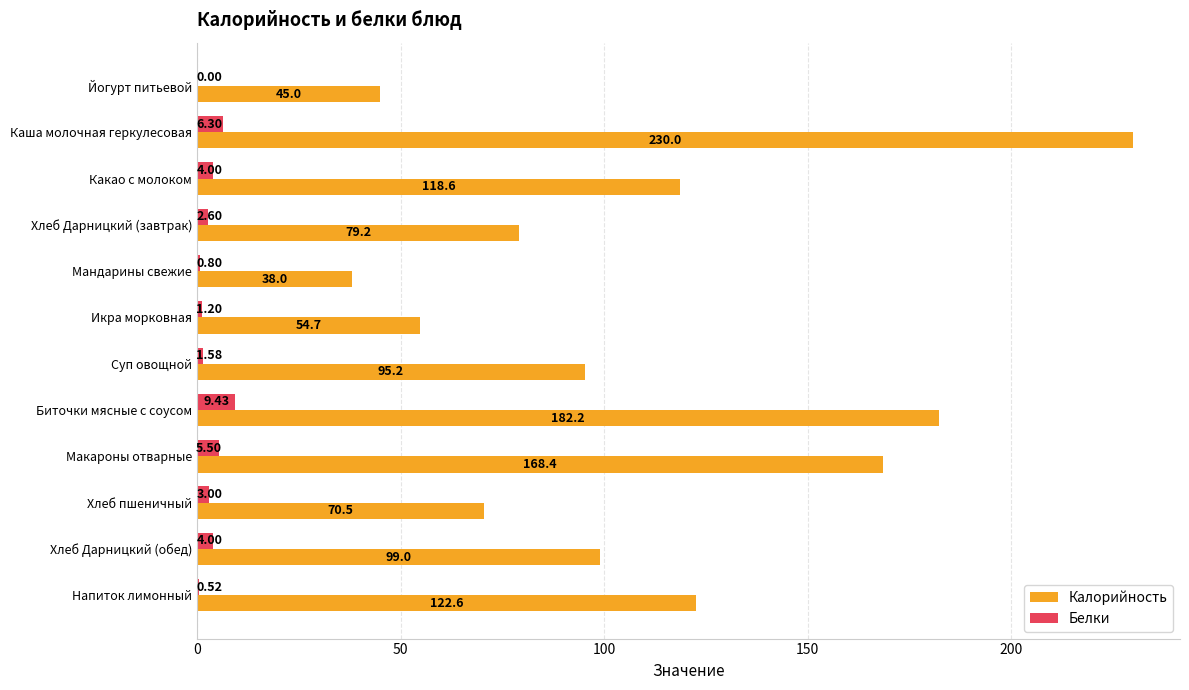

At which category is the sum across all series the highest?

Каша молочная геркулесовая